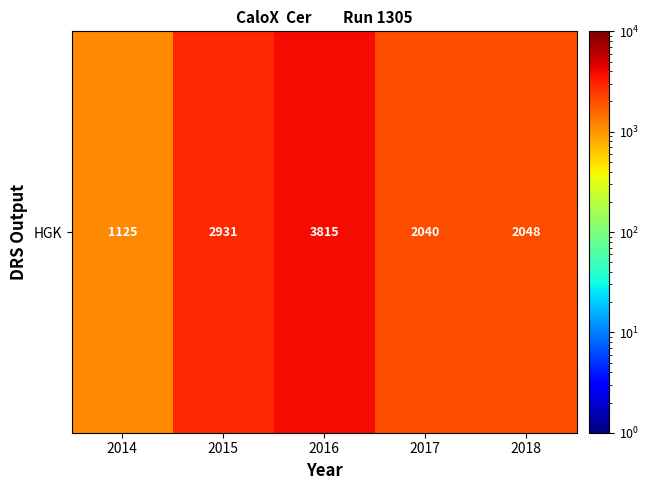

What is the difference between the second highest and minimum values?

1806